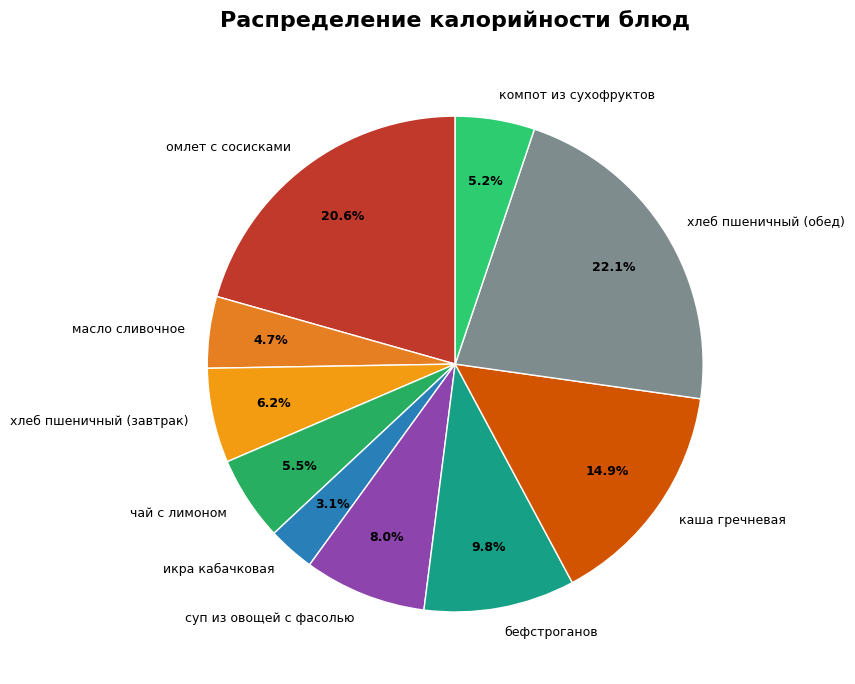

How many slices are in this pie chart?

10